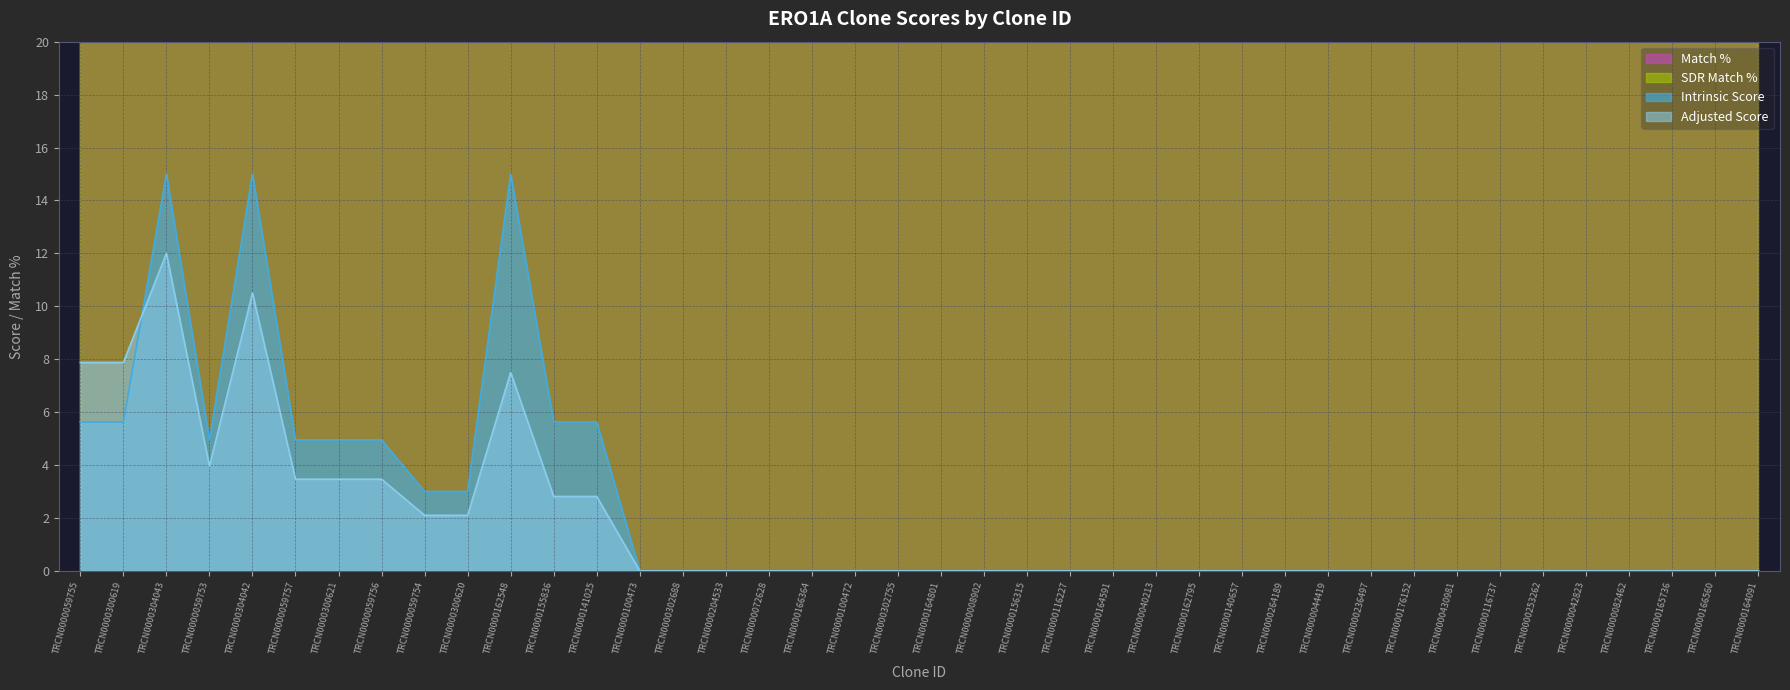

In Intrinsic Score, how many points are lower than both neighbors (excluding endpoints)?

1